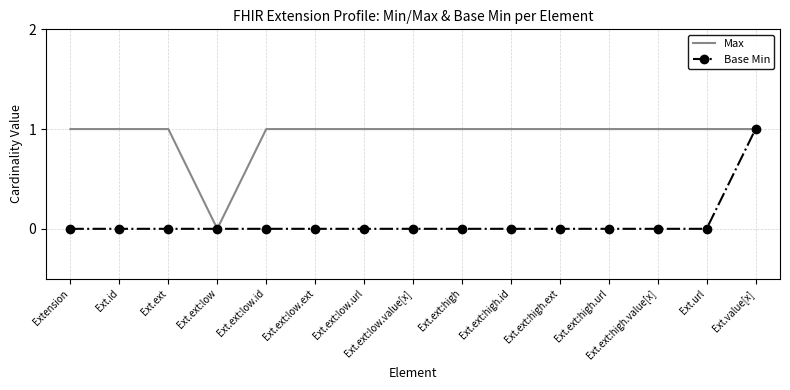

Is it true that Base Min equals 0 at Ext.ext:high.id?

True